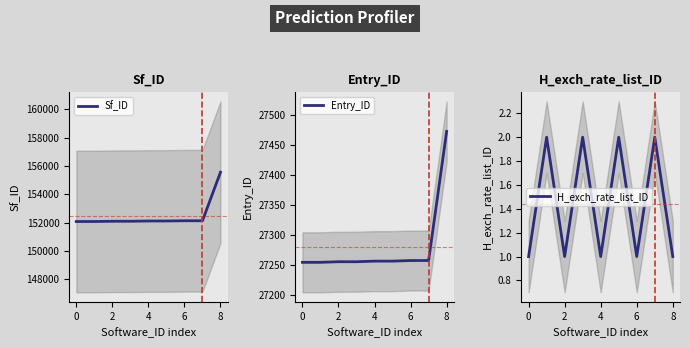

What is the highest value of the Sf_ID series?

155554